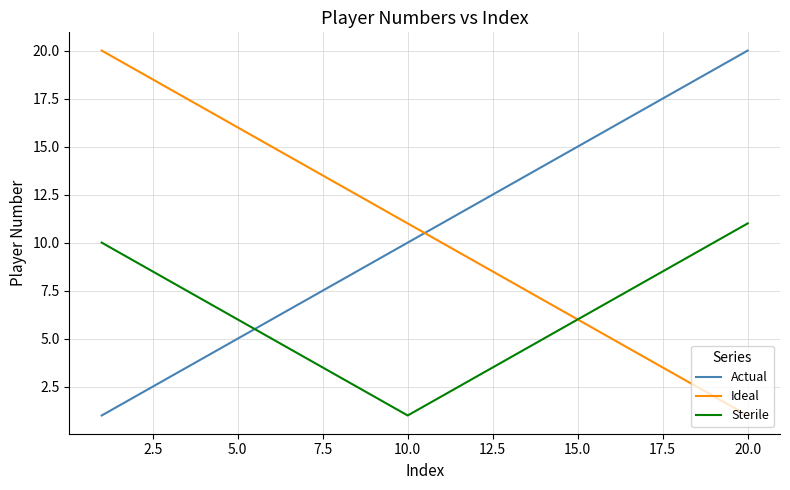

What is the maximum value shown in the chart?

20